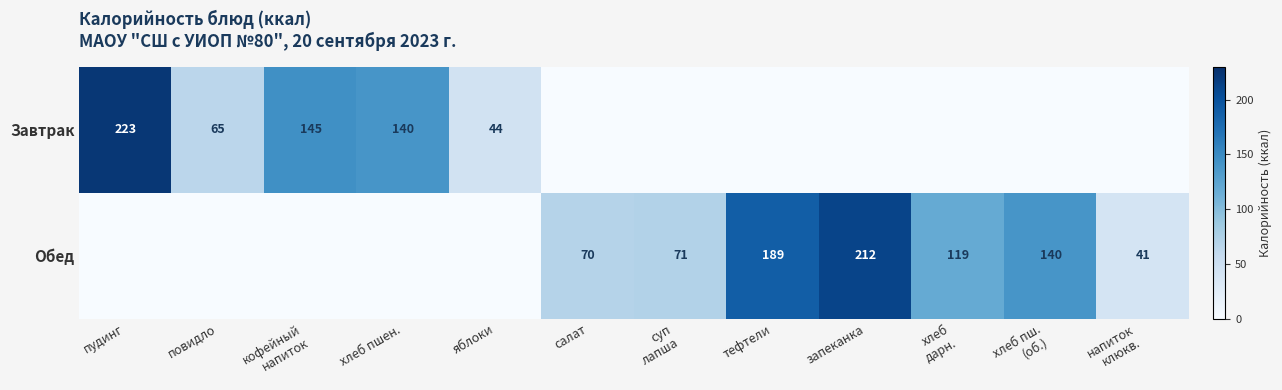

Is it true that Завтрак equals 140 at хлеб пшен.?

True